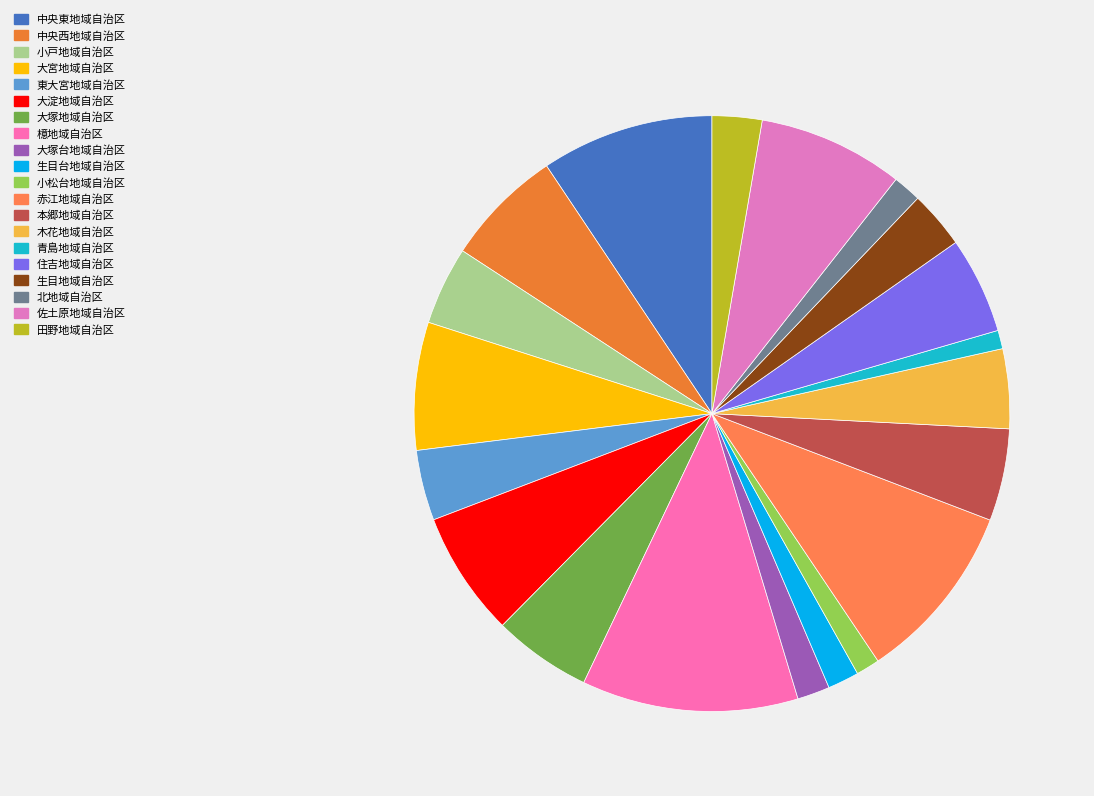

Which category has the smallest portion of the pie?

青島地域自治区